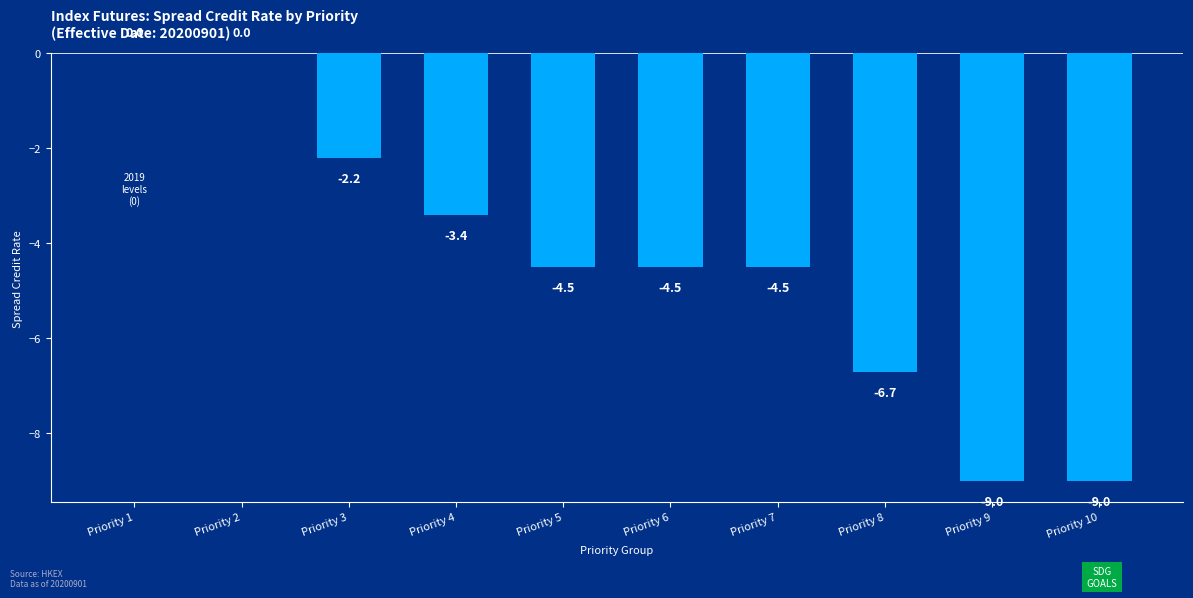

At which label does the data first exceed -4?

Priority 1